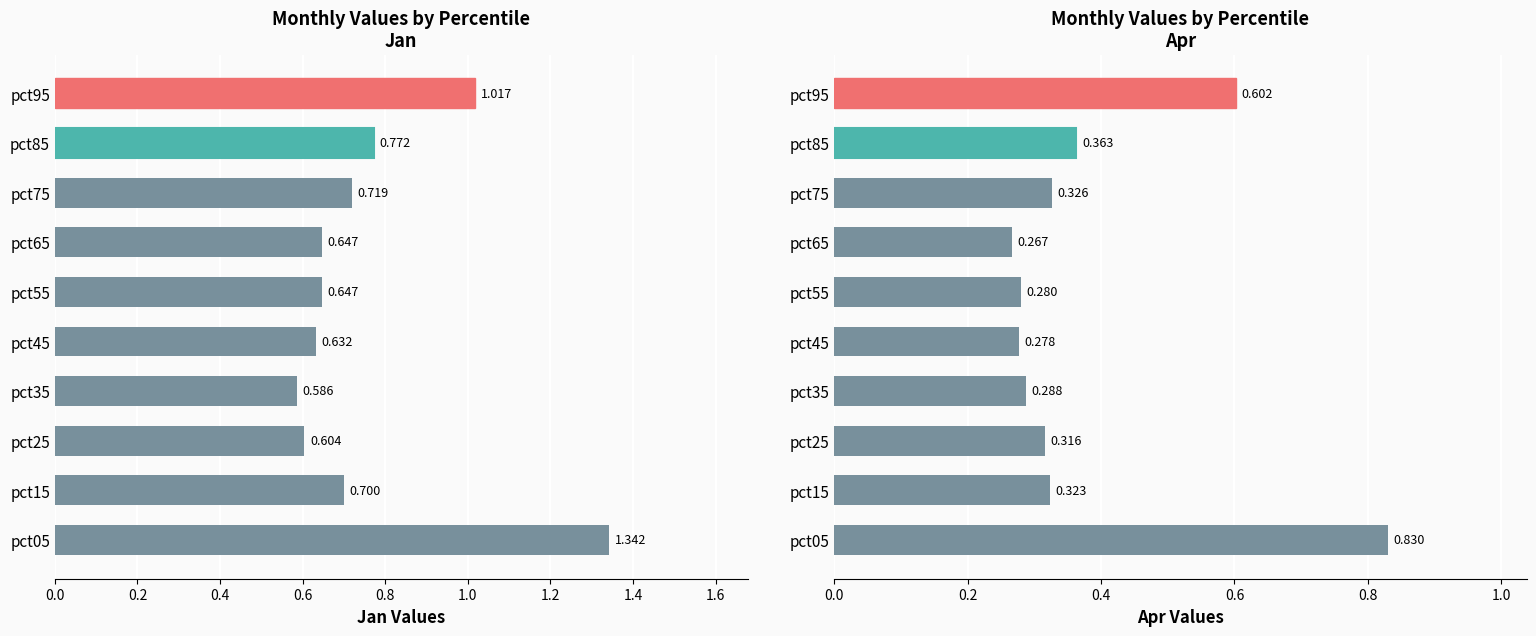

What is the difference between the Apr values at pct35 and pct85?

0.1